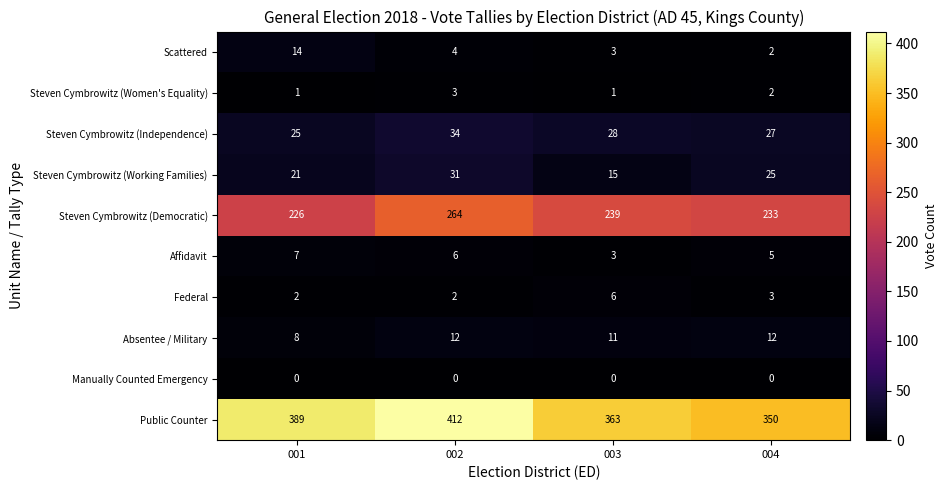

What is the lowest value of the Steven Cymbrowitz (Democratic) series?

226